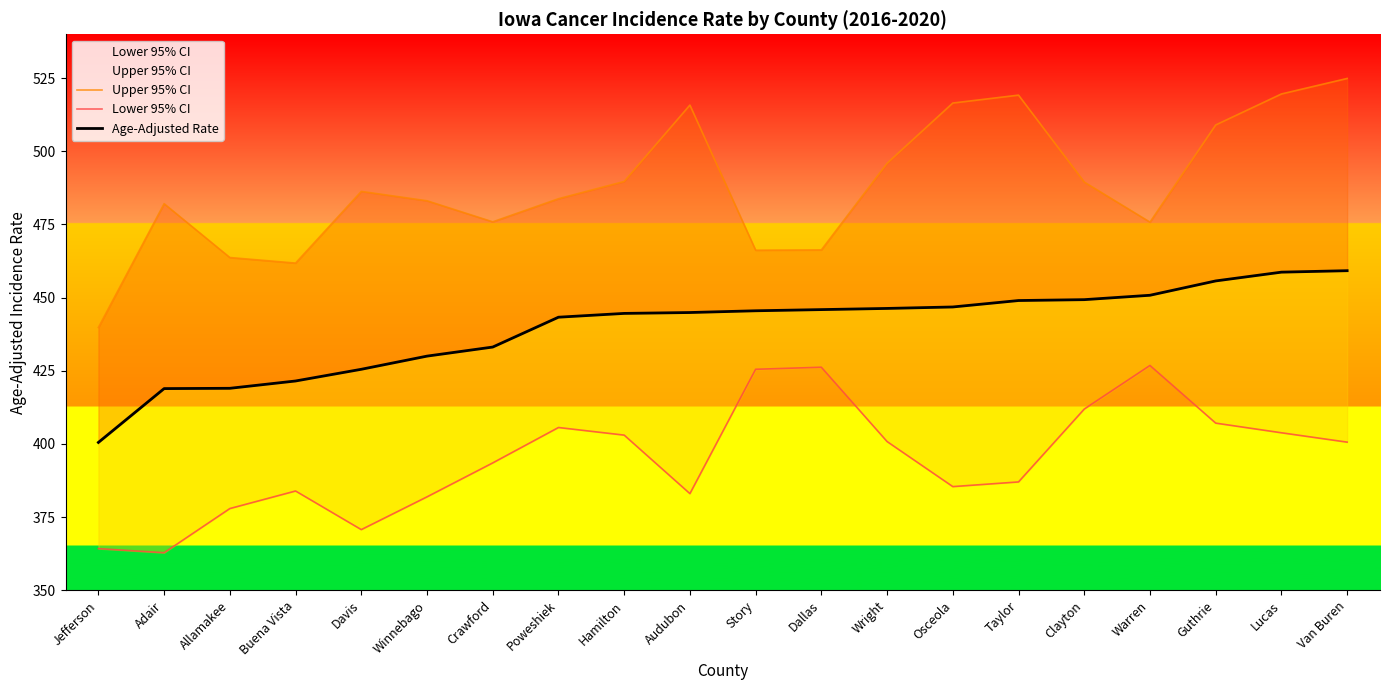

Reading left to right, what are all the values shown in this chart?

Upper 95% CI: Jefferson=439.8	Adair=482.1	Allamakee=463.7	Buena Vista=461.8	Davis=486.3	Winnebago=483.1	Crawford=475.9	Poweshiek=483.8	Hamilton=489.7	Audubon=515.8	Story=466.2	Dallas=466.3	Wright=495.9	Osceola=516.5	Taylor=519.2	Clayton=489.5	Warren=475.8	Guthrie=509.0	Lucas=519.6	Van Buren=524.9
Lower 95% CI: Jefferson=364.2	Adair=362.8	Allamakee=377.9	Buena Vista=383.9	Davis=370.7	Winnebago=381.9	Crawford=393.5	Poweshiek=405.6	Hamilton=403.0	Audubon=383.0	Story=425.5	Dallas=426.2	Wright=400.8	Osceola=385.4	Taylor=387.0	Clayton=411.9	Warren=426.8	Guthrie=407.1	Lucas=403.8	Van Buren=400.6
Age-Adjusted Rate: Jefferson=400.5	Adair=418.9	Allamakee=419.0	Buena Vista=421.5	Davis=425.5	Winnebago=430.0	Crawford=433.1	Poweshiek=443.3	Hamilton=444.6	Audubon=444.9	Story=445.5	Dallas=445.9	Wright=446.3	Osceola=446.8	Taylor=449.0	Clayton=449.3	Warren=450.8	Guthrie=455.7	Lucas=458.7	Van Buren=459.2